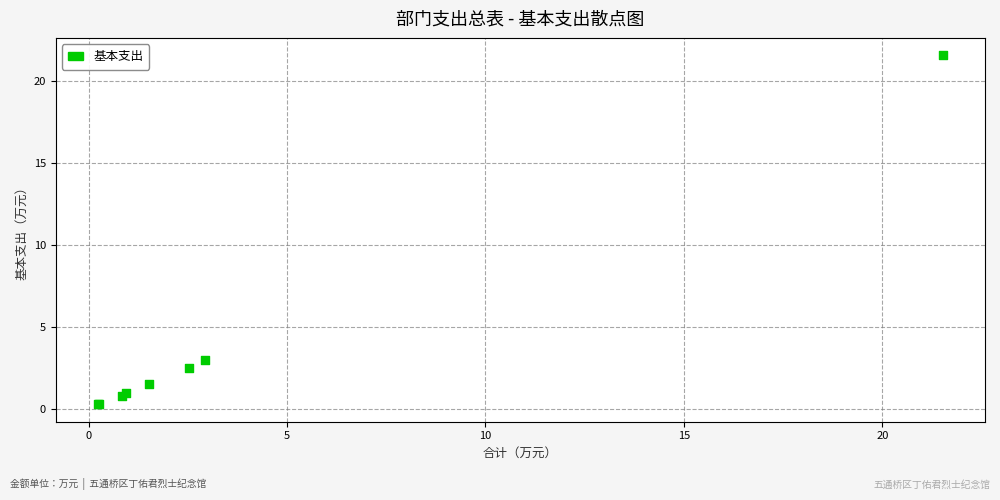

What Y value in the scatter plot is closest to 10?

3.0